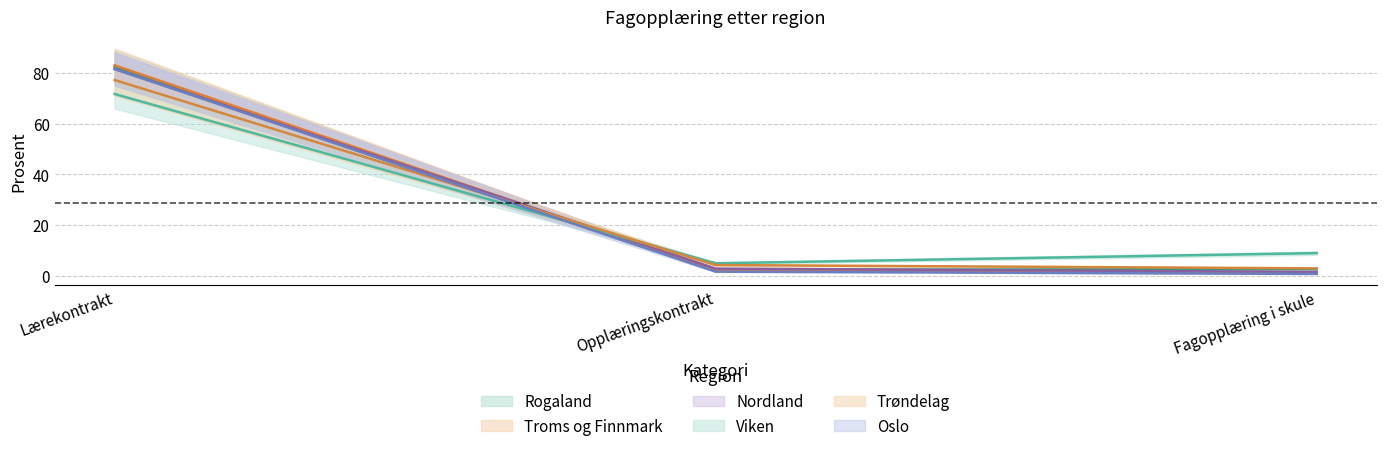

How many series are shown in this chart?

6